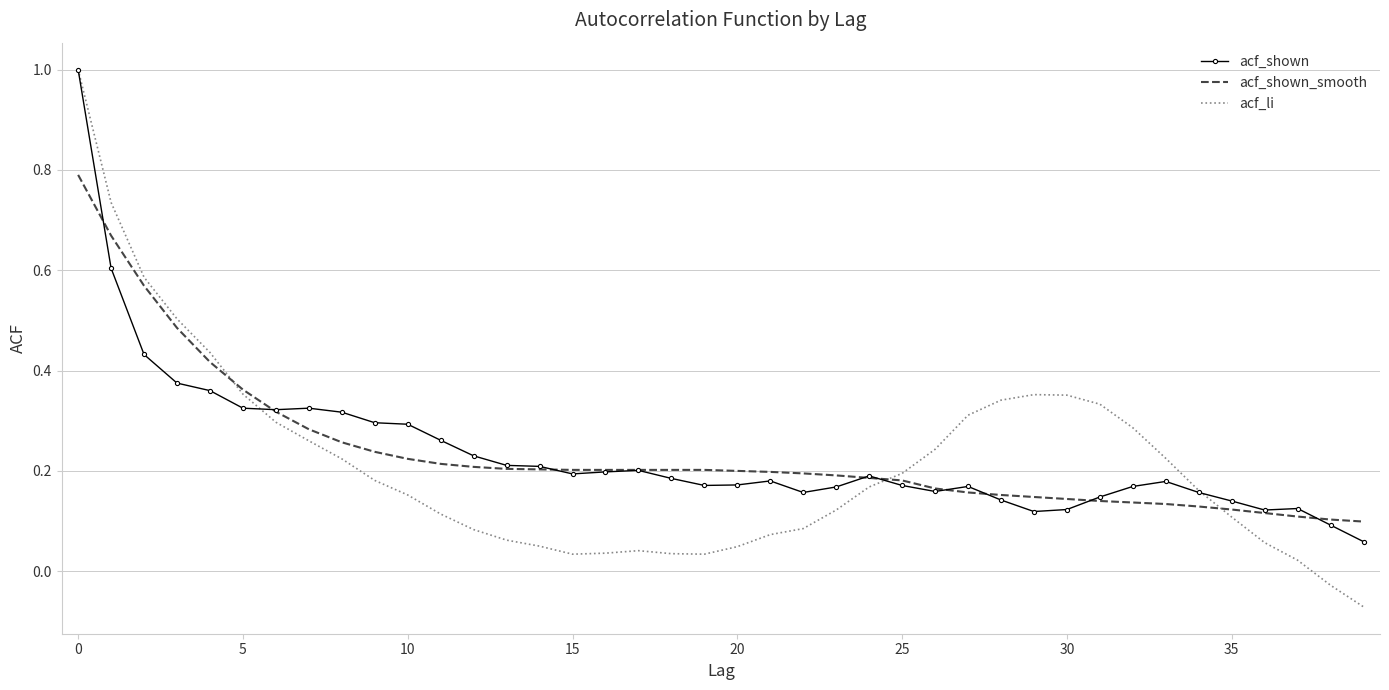

At how many categories does at least one series exceed 0?

40